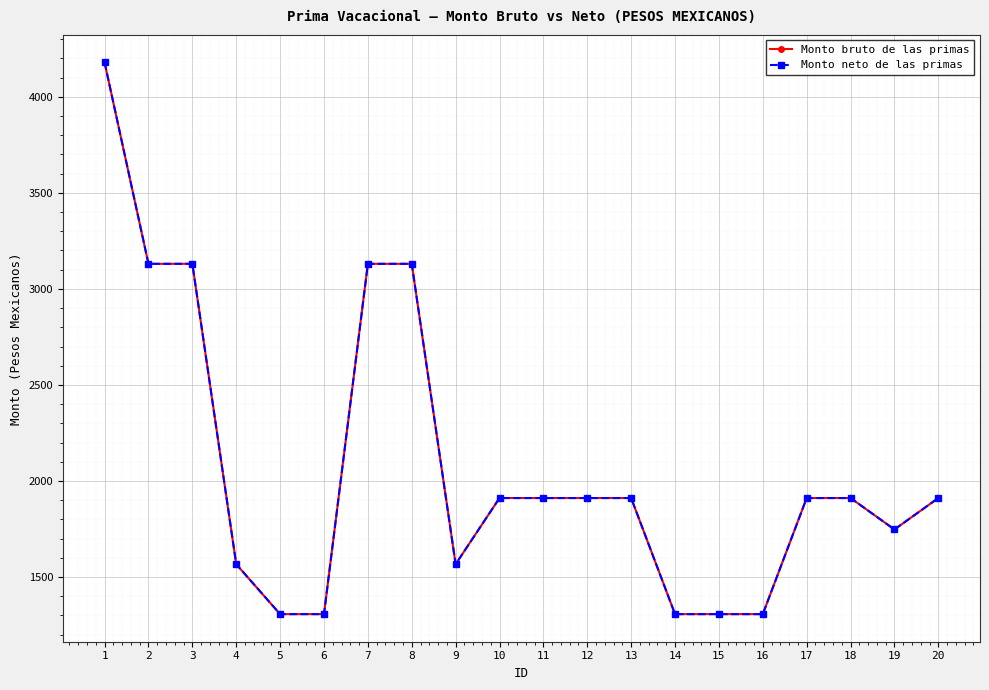

Between 15 and 16, which series saw the biggest shift?

Monto bruto de las primas